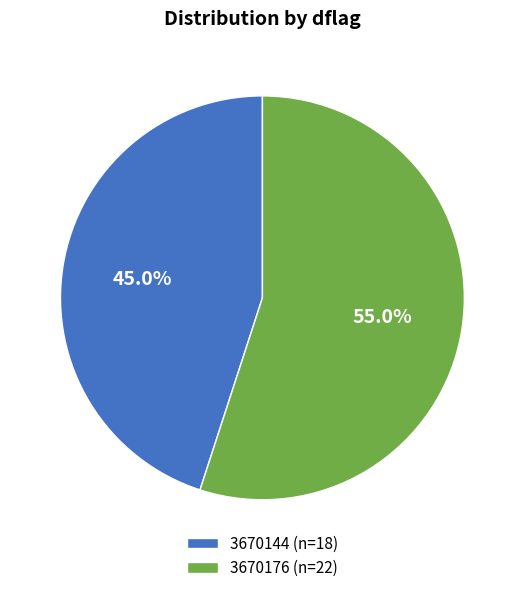

Do 3670144 and 3670176 together represent more than half of the pie?

Yes